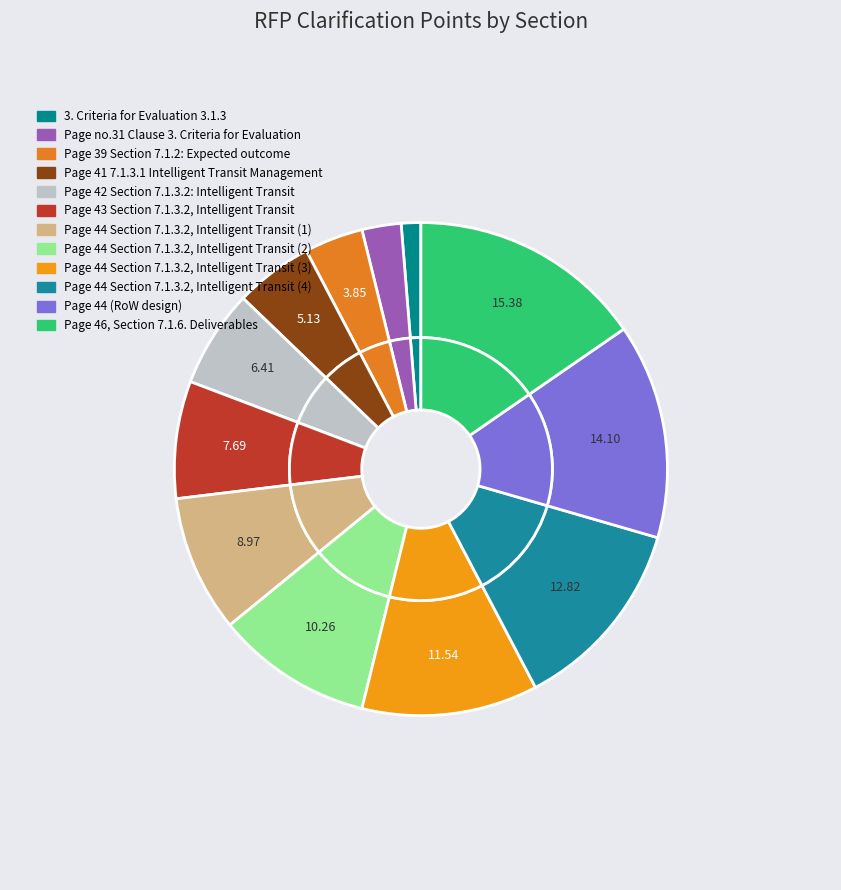

Is there a majority slice in this chart?

No